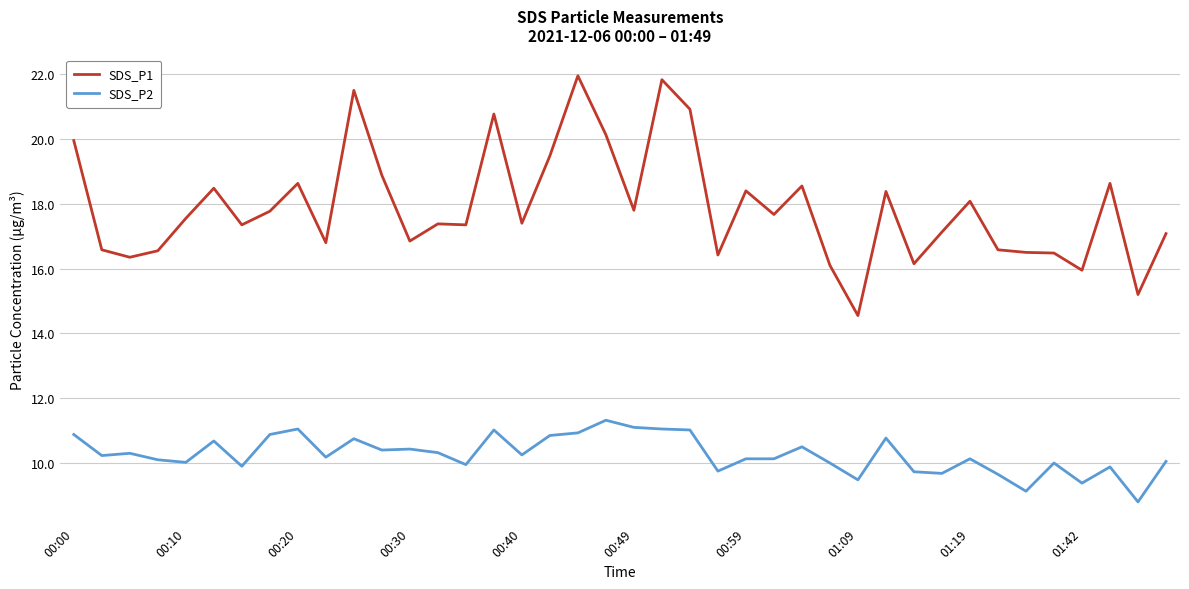

True or false: SDS_P2 and SDS_P1 intersect in this chart.

False